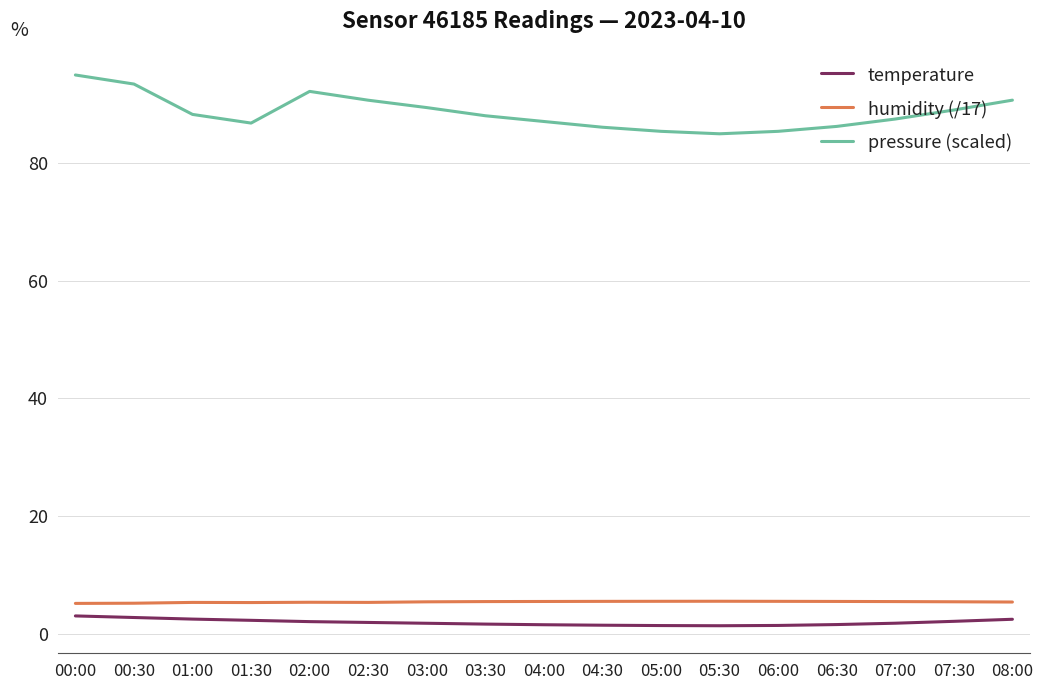

What position from the left is 08:00?

17